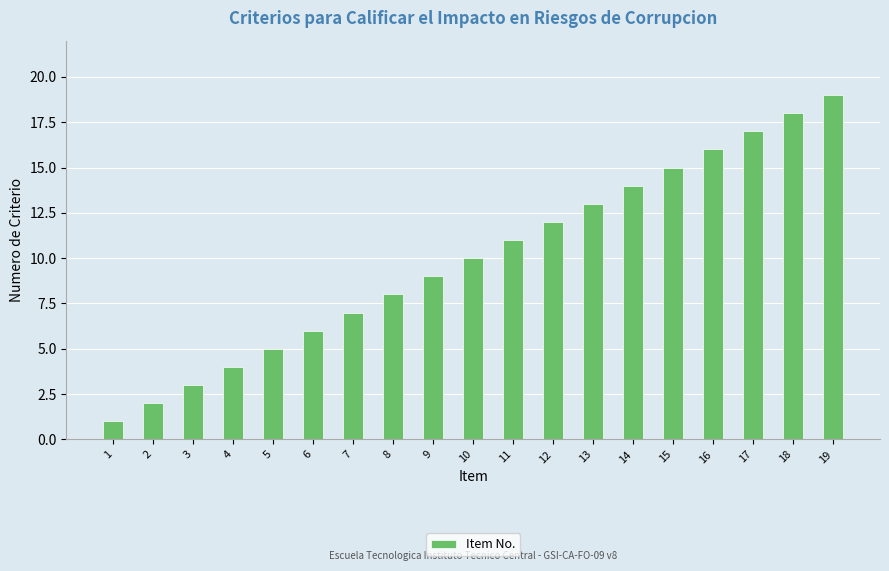

The value at 17 is 17. True or false?

True